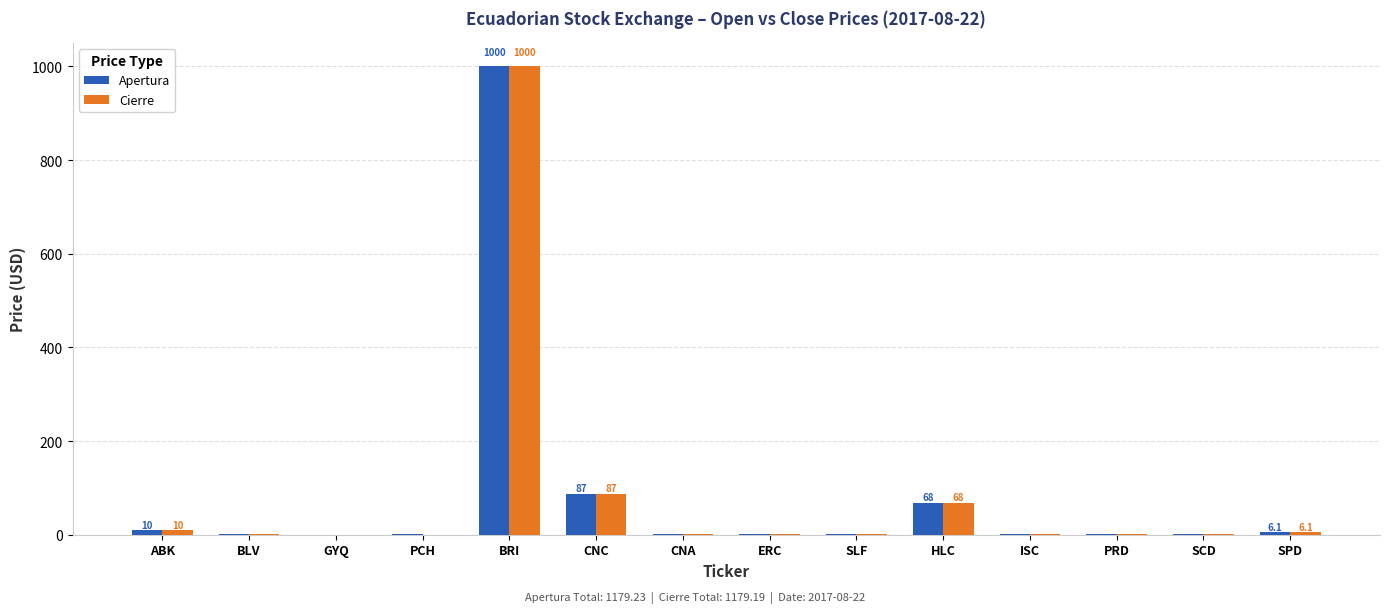

At which category is the sum across all series the highest?

BRI